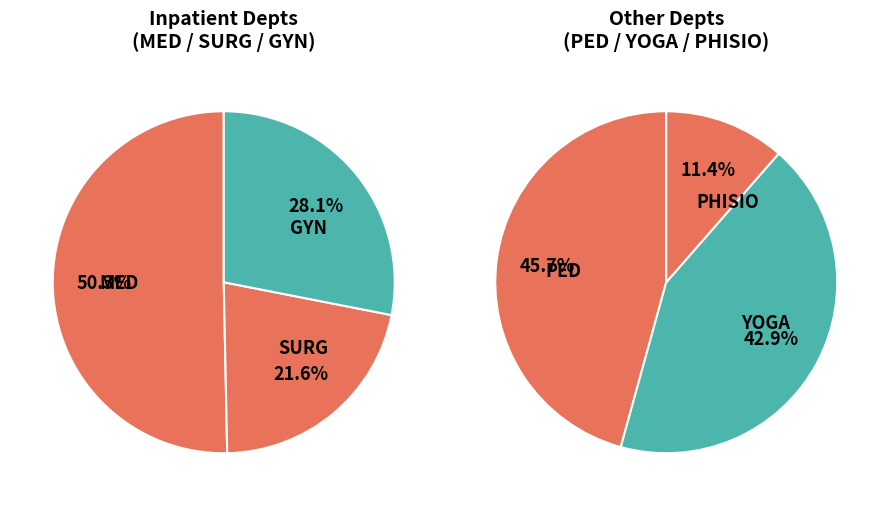

How many segments does this pie chart have?

6